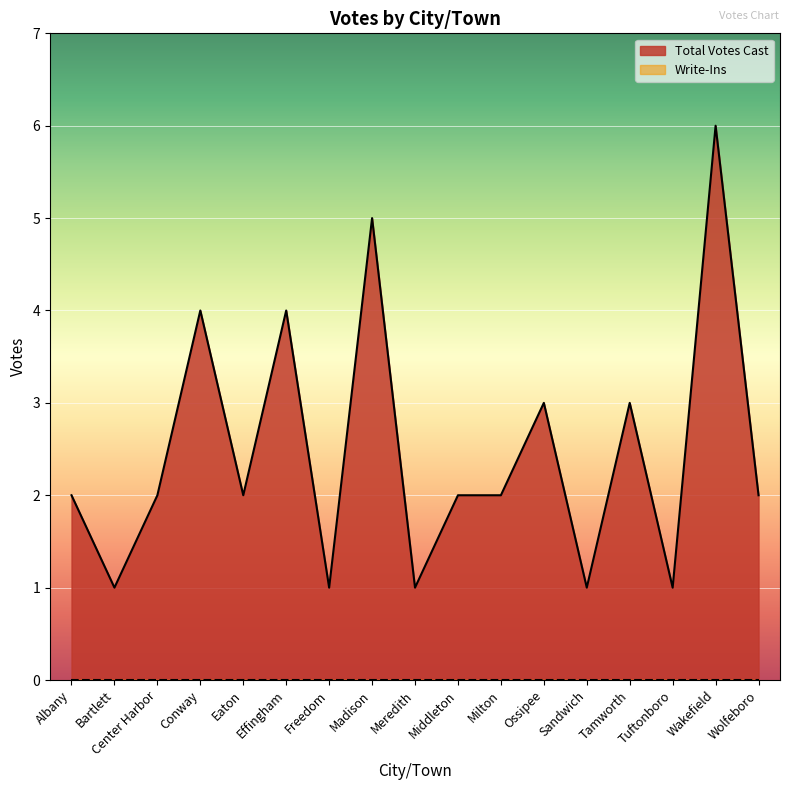

How many values exceed 2?

6